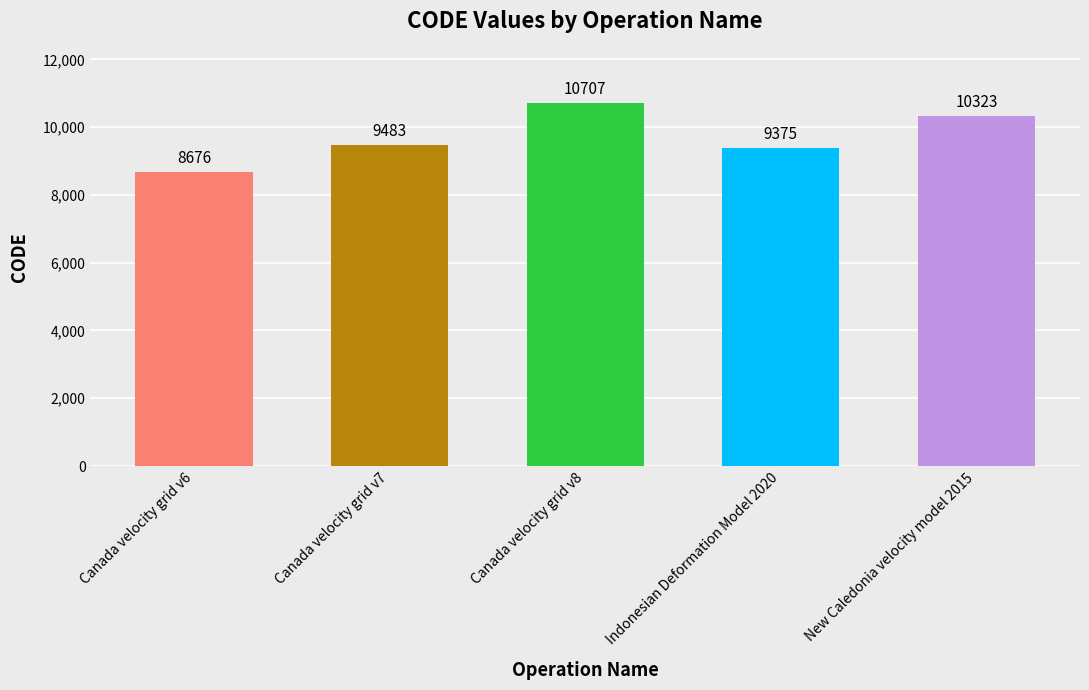

What is the sum of the values at New Caledonia velocity model 2015 and Canada velocity grid v8?

21030